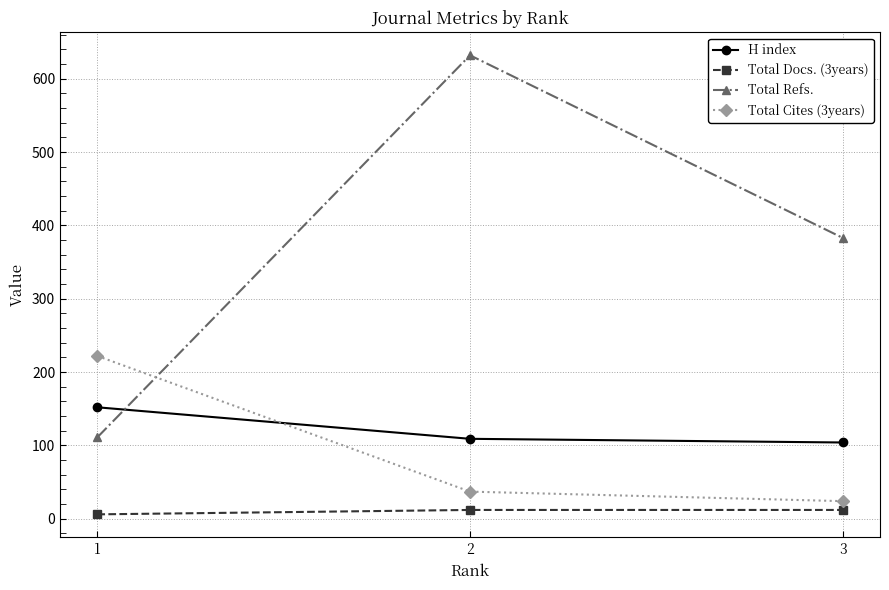

Reading right to left, extract all data points from this chart.

H index: 3=104	2=109	1=152
Total Docs. (3years): 3=12	2=12	1=6
Total Refs.: 3=383	2=632	1=111
Total Cites (3years): 3=24	2=37	1=222